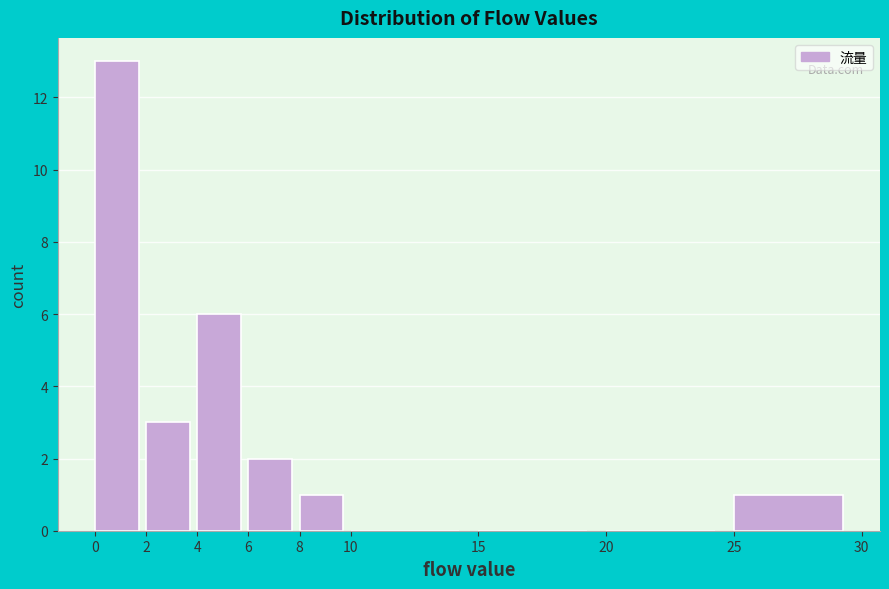

Reading left to right, list every bar in this chart as the range it spans on the x-axis followed by its height. The values are not printed on the chart, so give them approximately, as read against the axis.

0 to 2: 13
2 to 4: 3
4 to 6: 6
6 to 8: 2
8 to 10: 1
10 to 15: 0
15 to 20: 0
20 to 25: 0
25 to 30: 1